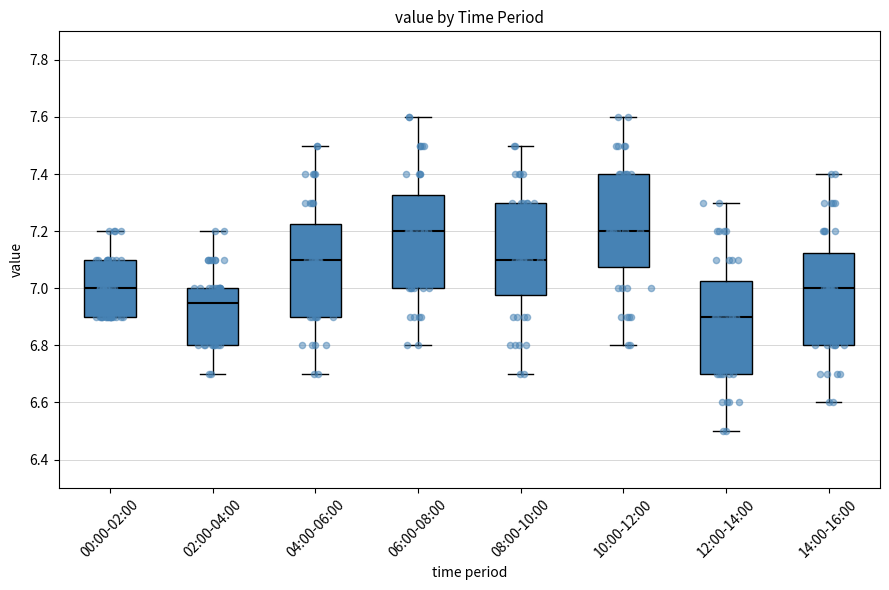

Reading left to right, read every box against the y-axis: the position of its median line, the range the box covers, and the ends of its whiskers. The values are not printed on the chart, so give them approximately, as read against the axis.

00:00-02:00: median 7.00, box 6.90 to 7.10, whiskers 6.90 to 7.20
02:00-04:00: median 6.96, box 6.80 to 7.00, whiskers 6.70 to 7.20
04:00-06:00: median 7.10, box 6.90 to 7.22, whiskers 6.70 to 7.50
06:00-08:00: median 7.20, box 7.00 to 7.32, whiskers 6.80 to 7.60
08:00-10:00: median 7.10, box 6.98 to 7.30, whiskers 6.70 to 7.50
10:00-12:00: median 7.20, box 7.08 to 7.40, whiskers 6.80 to 7.60
12:00-14:00: median 6.90, box 6.70 to 7.02, whiskers 6.50 to 7.30
14:00-16:00: median 7.00, box 6.80 to 7.12, whiskers 6.60 to 7.40